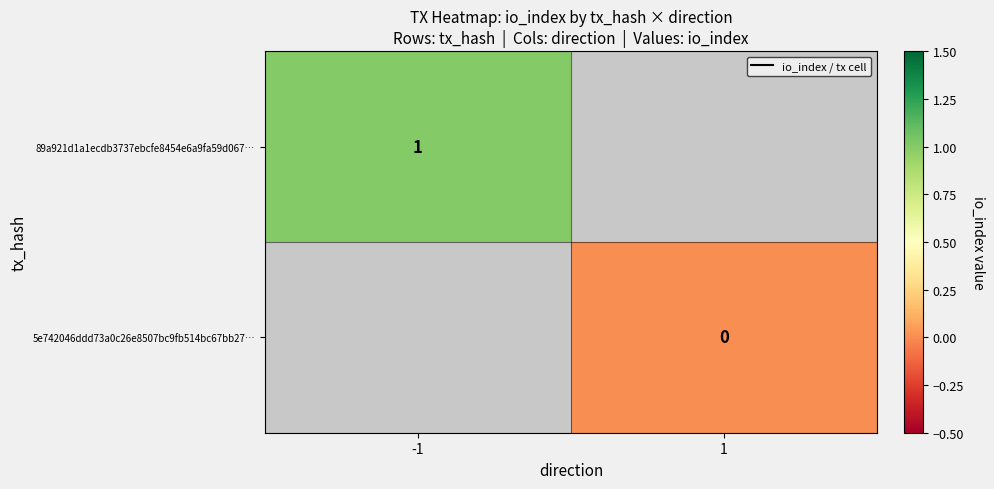

True or false: 89a921d1a1ecdb3737ebcfe8454e6a9fa59d067… has a value of 2 at -1.

False